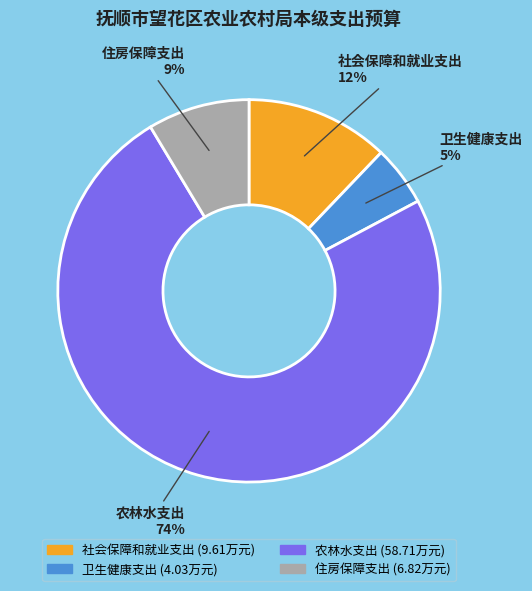

Rank the categories by value from highest to lowest.

农林水支出, 社会保障和就业支出, 住房保障支出, 卫生健康支出